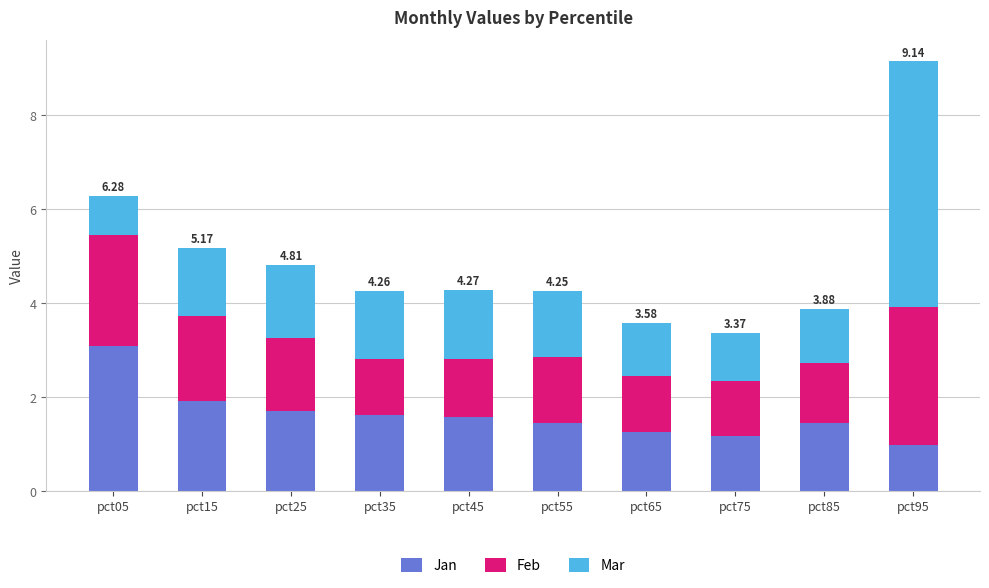

What is the total value across all series at pct05?

6.3